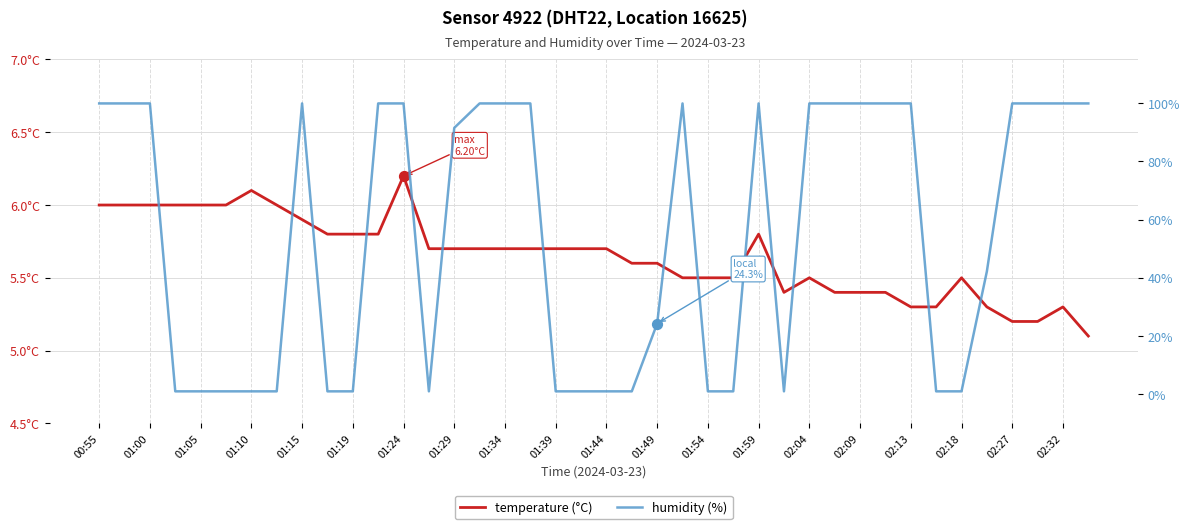

Which series contains the lowest Y value?

humidity (%)